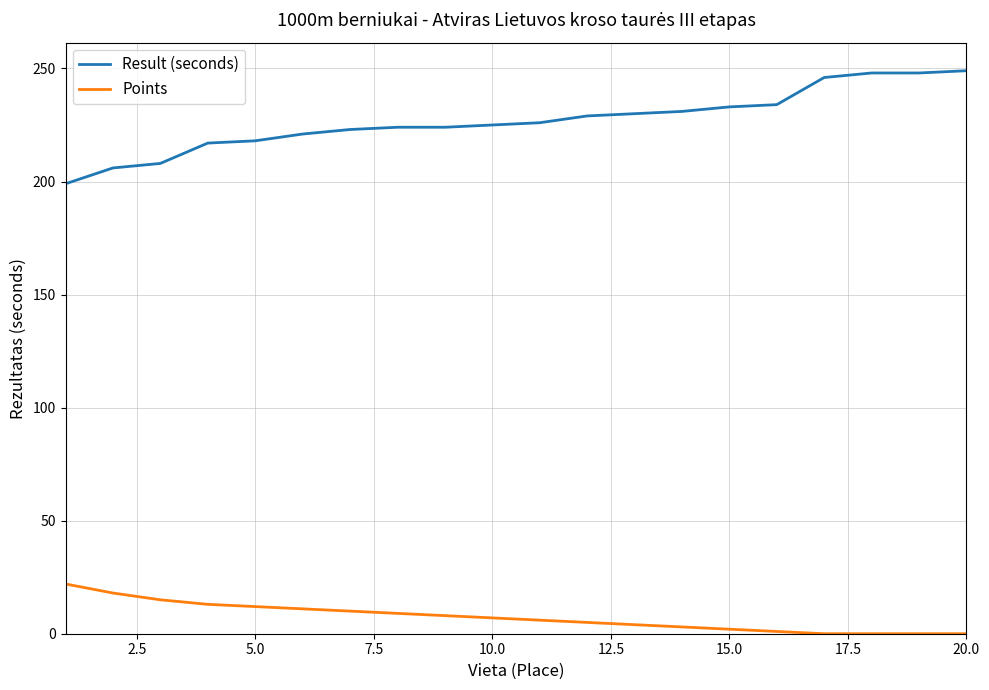

What is the maximum value for Result (seconds)?

249